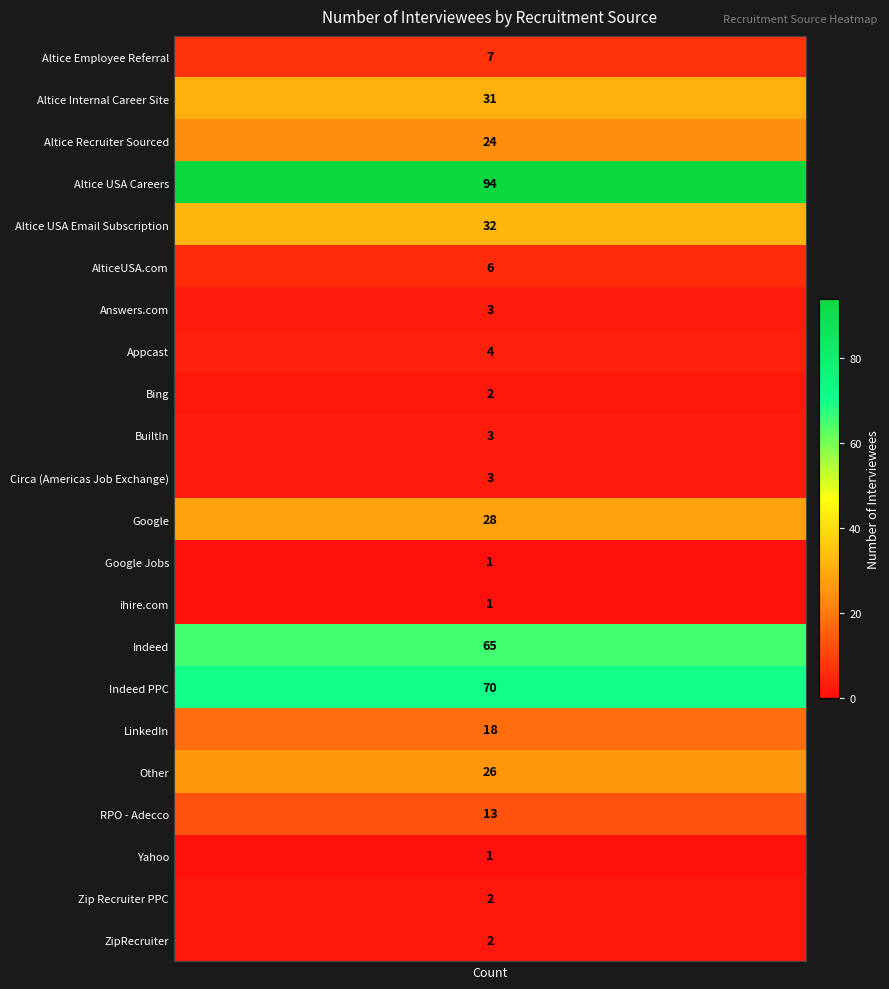

What is the difference between the values at 16 and 9?

15